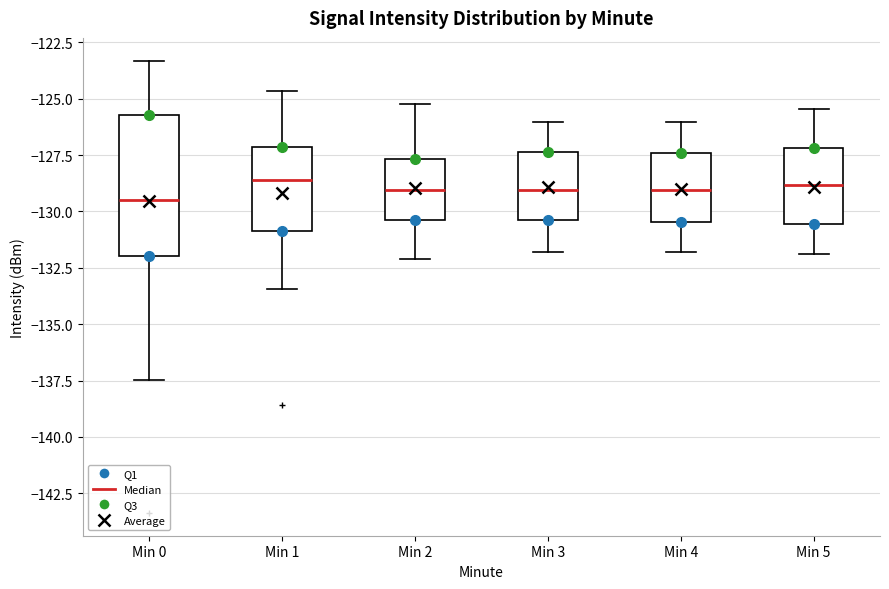

Which box is the tallest, from its lower edge to its upper edge?

Min 0